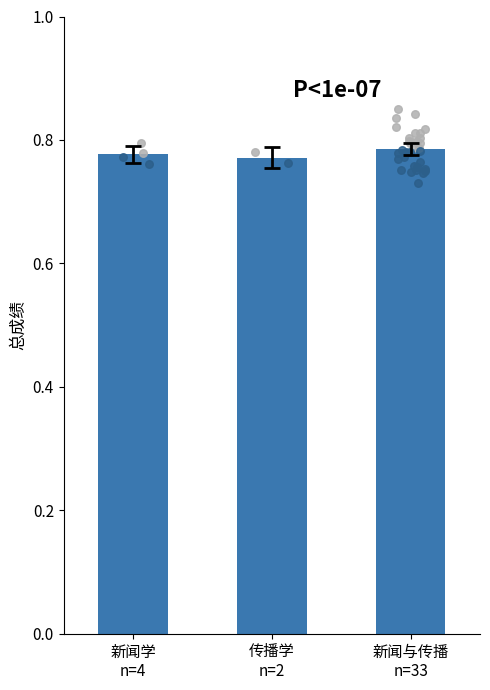

Between 传播学
n=2 and 新闻学
n=4, which is larger?

新闻学
n=4